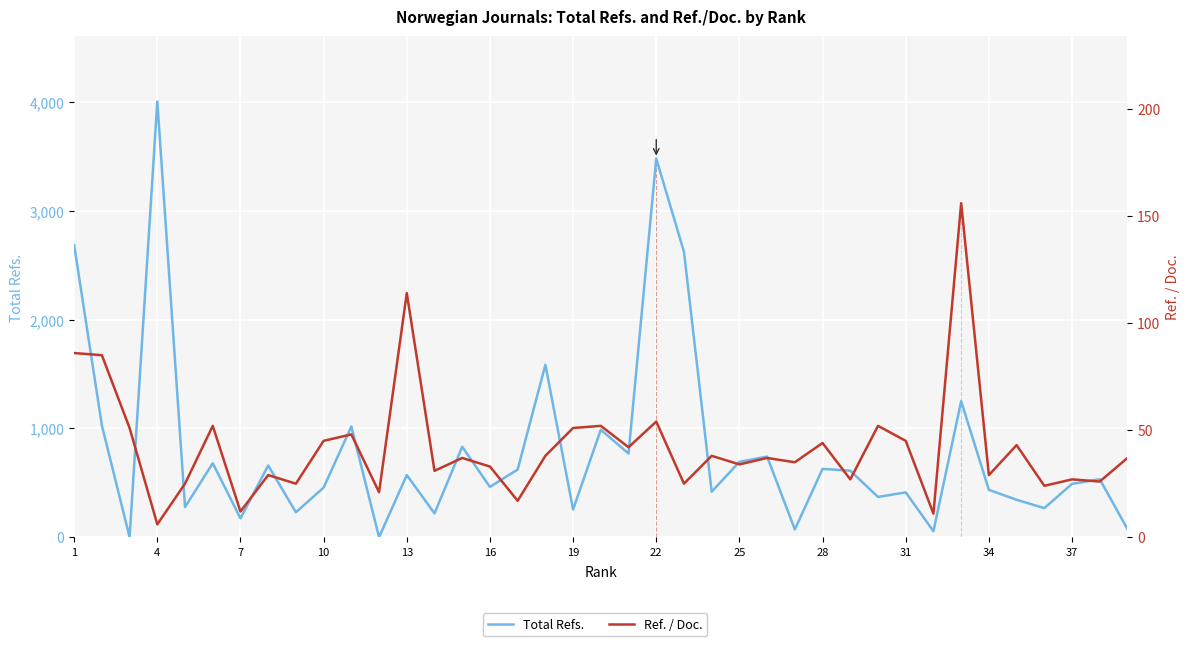

What is the average value of the Total Refs. series?

795